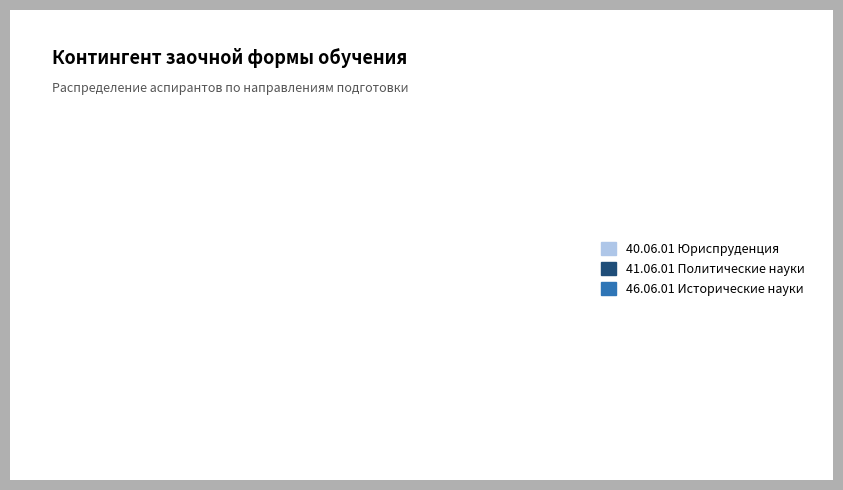

True or false: 41.06.01 Политические науки accounts for 23% of the total.

False